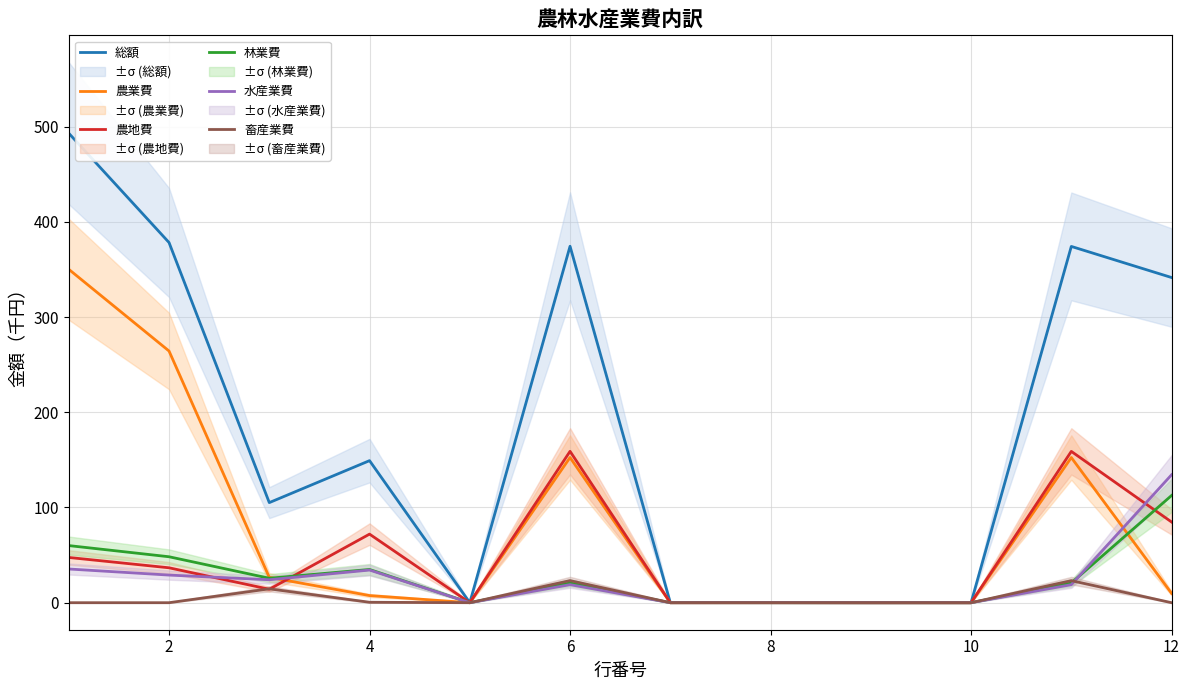

Does the chart display data point markers on the line(s)?

No